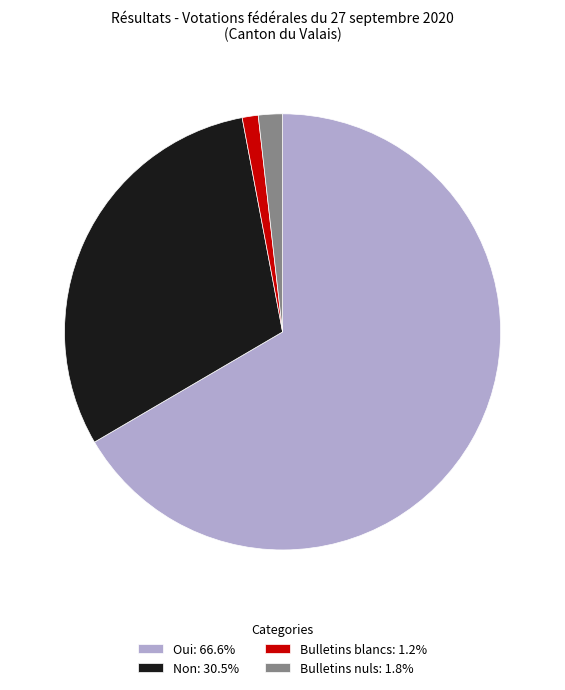

Which slice is the smallest?

Bulletins blancs